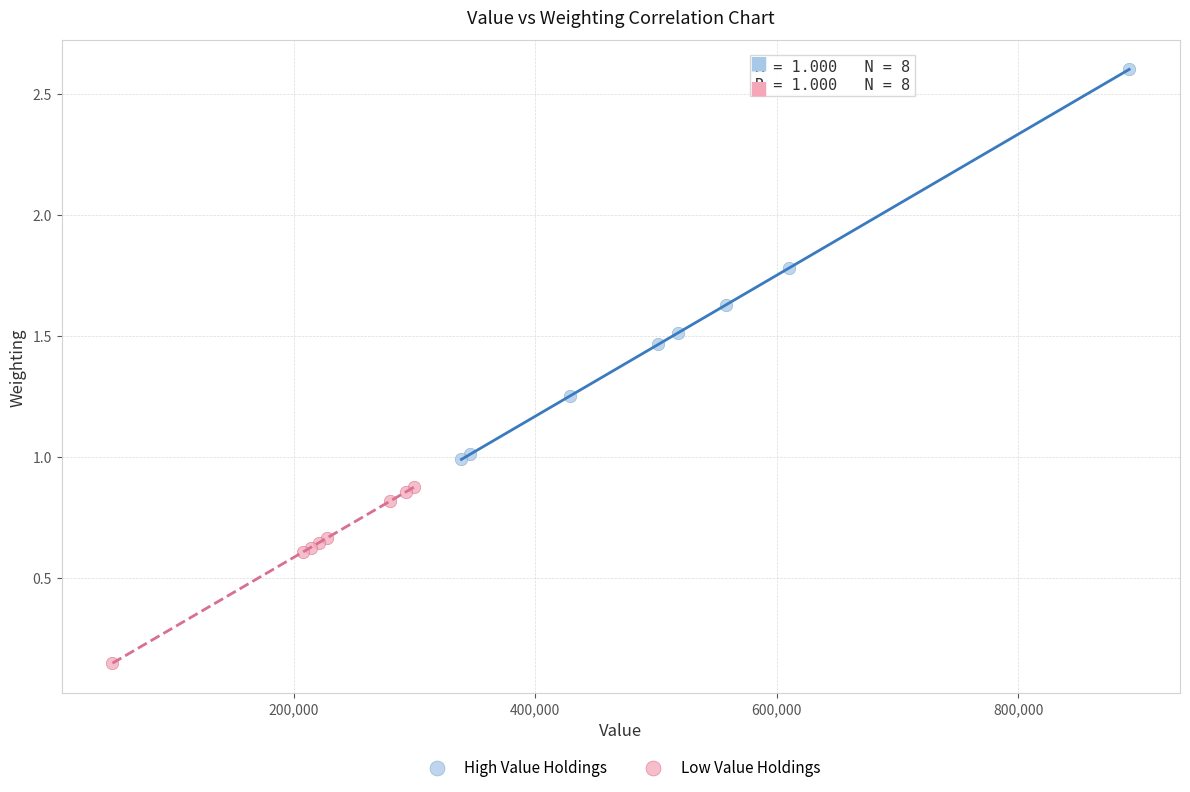

Which series reaches the minimum Y coordinate?

Low Value Holdings